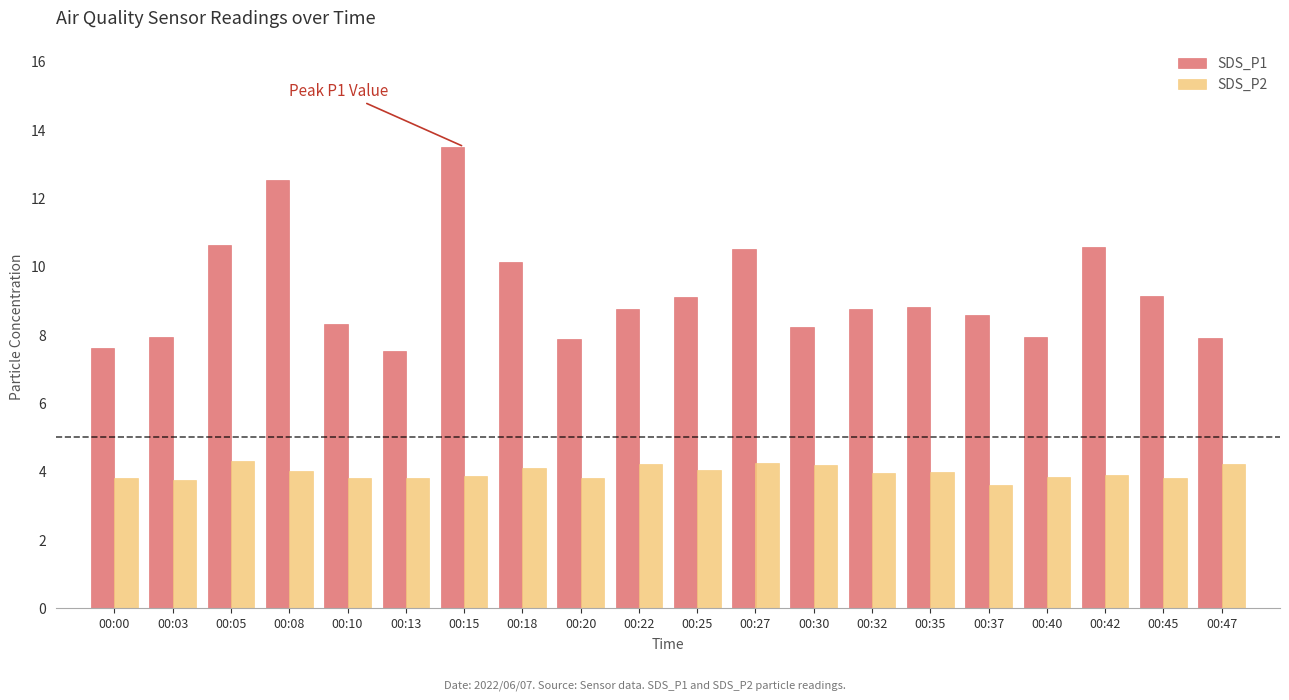

What is the average value of the SDS_P1 series?

9.2